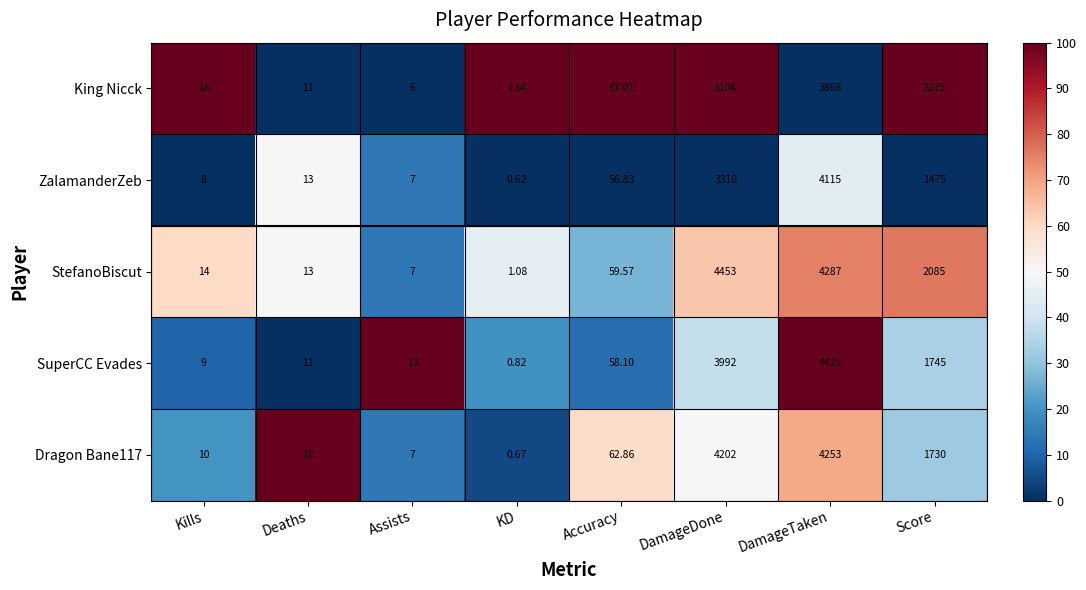

Which series changed the most between DamageDone and Score?

King Nicck